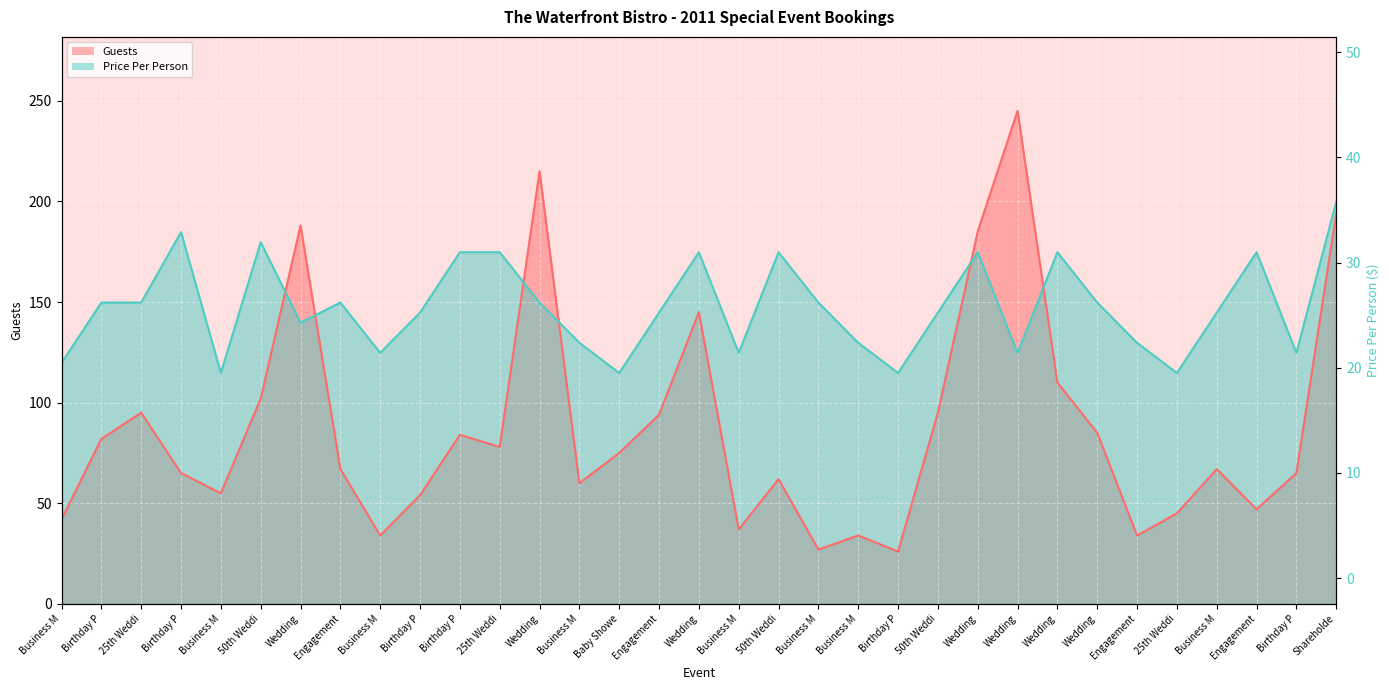

The value of Price Per Person at Business M is 26.7. True or false?

False